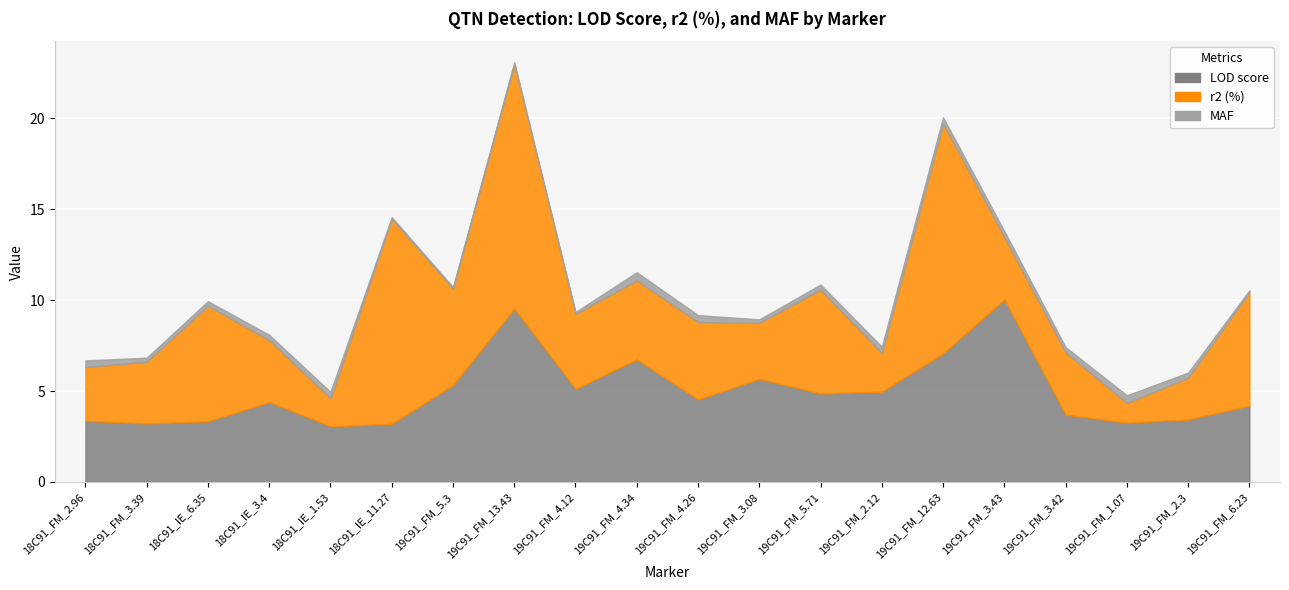

Which series has the largest total across all categories?

r2 (%)